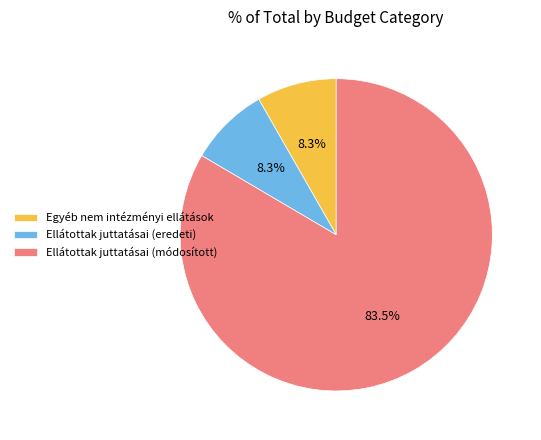

What percentage do Egyéb nem intézményi ellátások and Ellátottak juttatásai (módosított) together represent?

91.7%